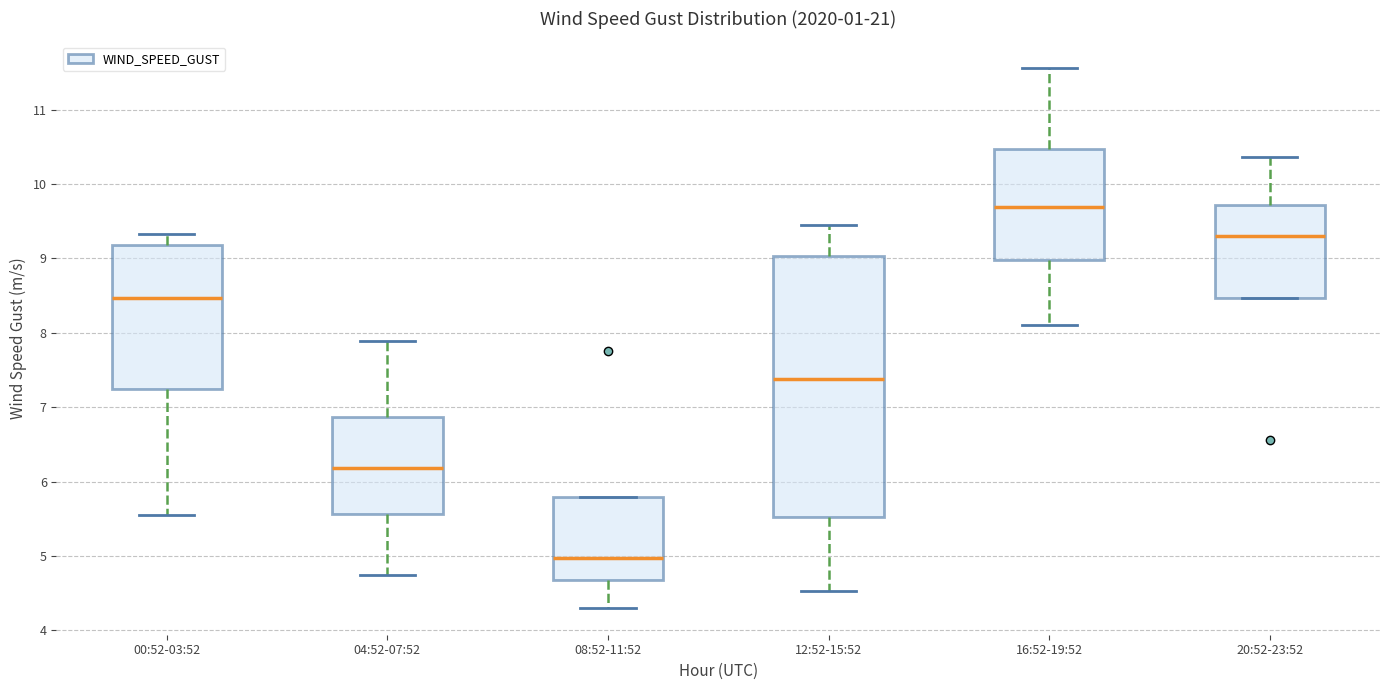

Reading left to right, read every box against the y-axis: the position of its median line, the range the box covers, and the ends of its whiskers. The values are not printed on the chart, so give them approximately, as read against the axis.

00:52-03:52: median 8.5, box 7.2 to 9.2, whiskers 5.6 to 9.3
04:52-07:52: median 6.2, box 5.6 to 6.9, whiskers 4.8 to 7.9
08:52-11:52: median 5.0, box 4.7 to 5.8, whiskers 4.3 to 5.8
12:52-15:52: median 7.4, box 5.5 to 9.0, whiskers 4.5 to 9.4
16:52-19:52: median 9.7, box 9.0 to 10.5, whiskers 8.1 to 11.6
20:52-23:52: median 9.3, box 8.5 to 9.7, whiskers 8.5 to 10.4